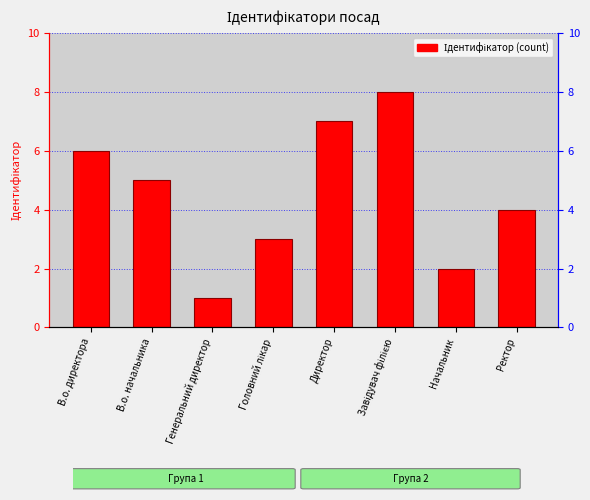

Does the chart contain any negative values?

No